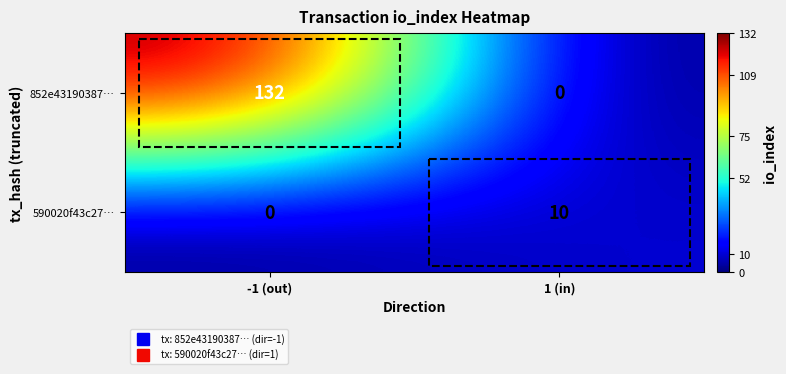

Which series has the largest total across all categories?

852e43190387…